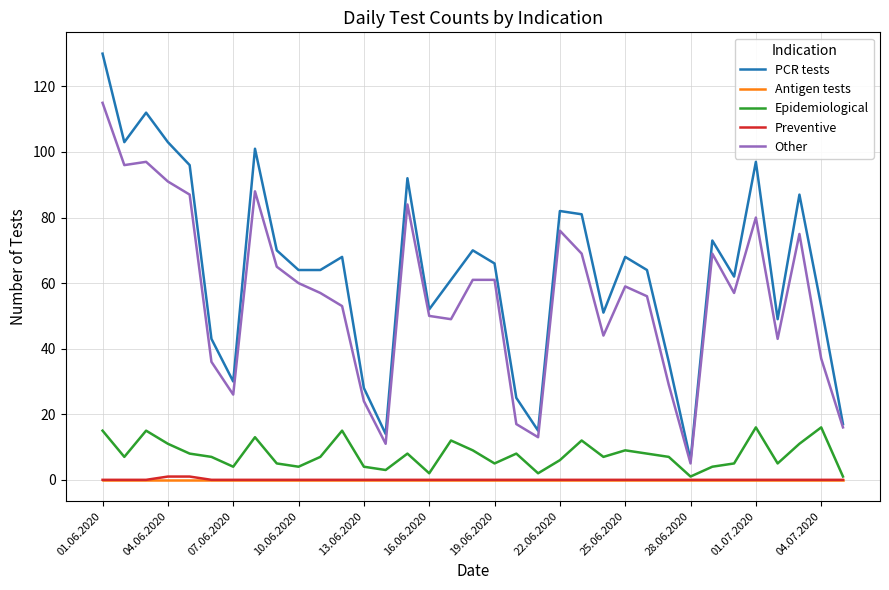

Which series has the largest total across all categories?

PCR tests